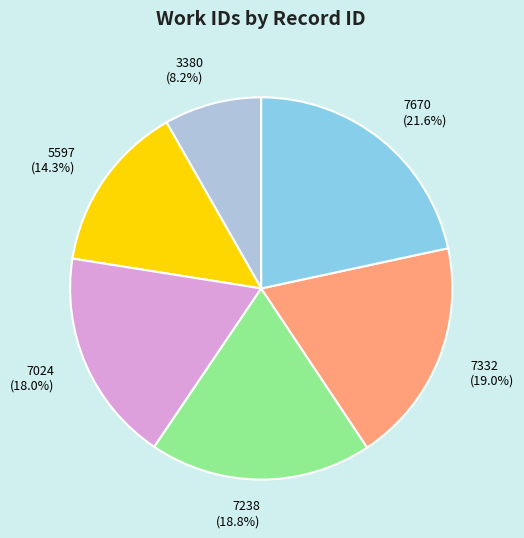

Which category has the biggest portion of the pie?

7670